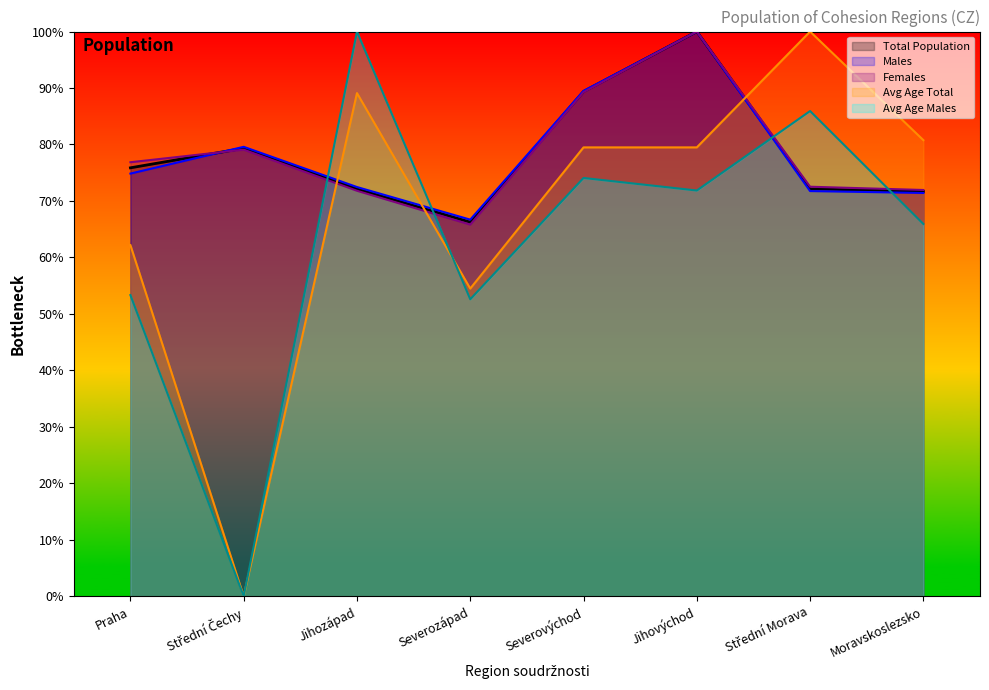

How many times do Males and Total Population cross each other?

1